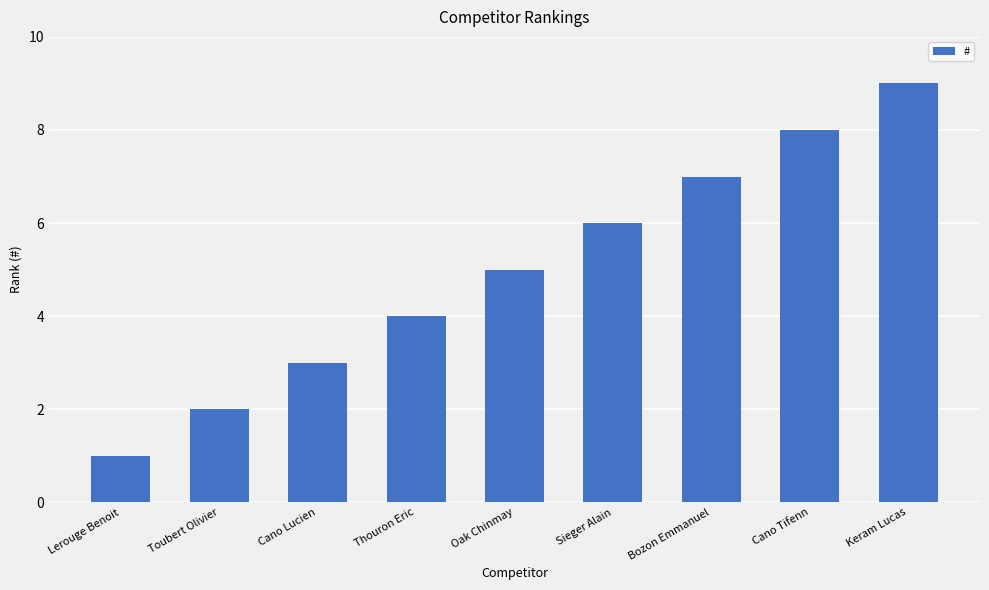

How many values are below 5?

4